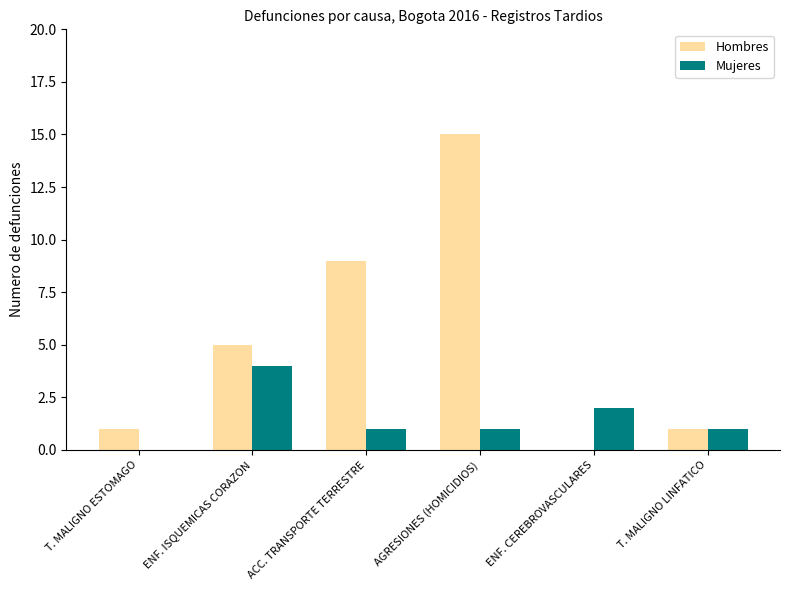

What is the average value of the Mujeres series?

2